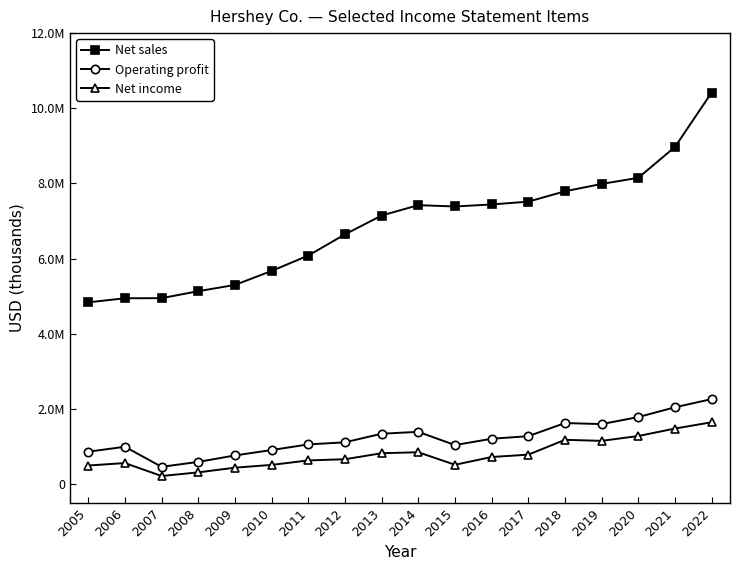

The value of Operating profit at 2014 is 2033481. True or false?

False